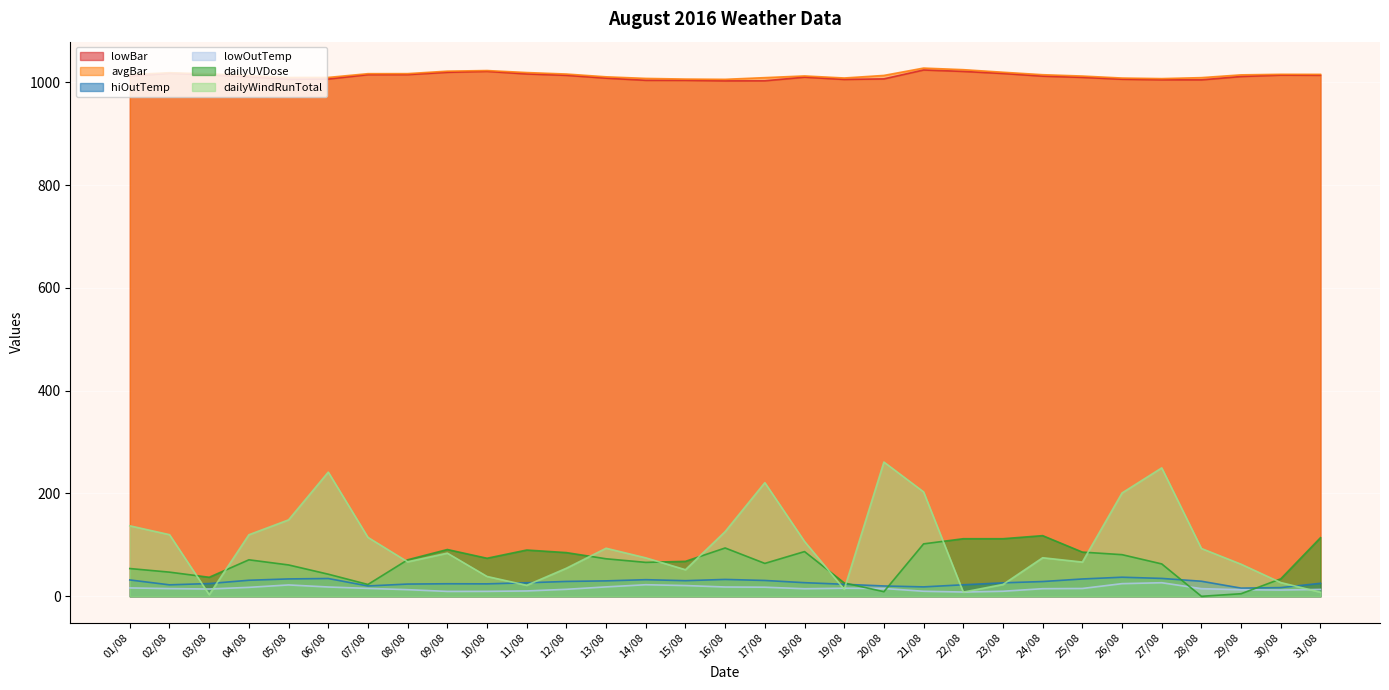

True or false: hiOutTemp and lowOutTemp cross at least once.

False